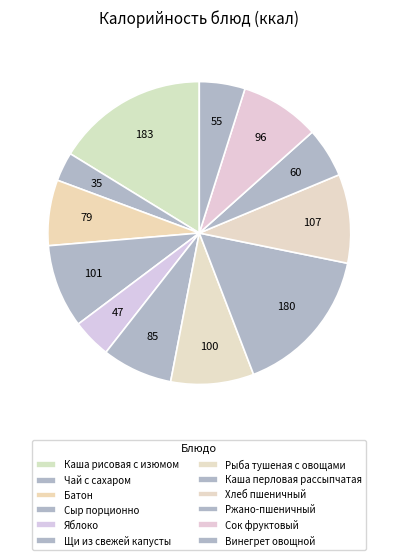

Does any single category account for the majority?

No